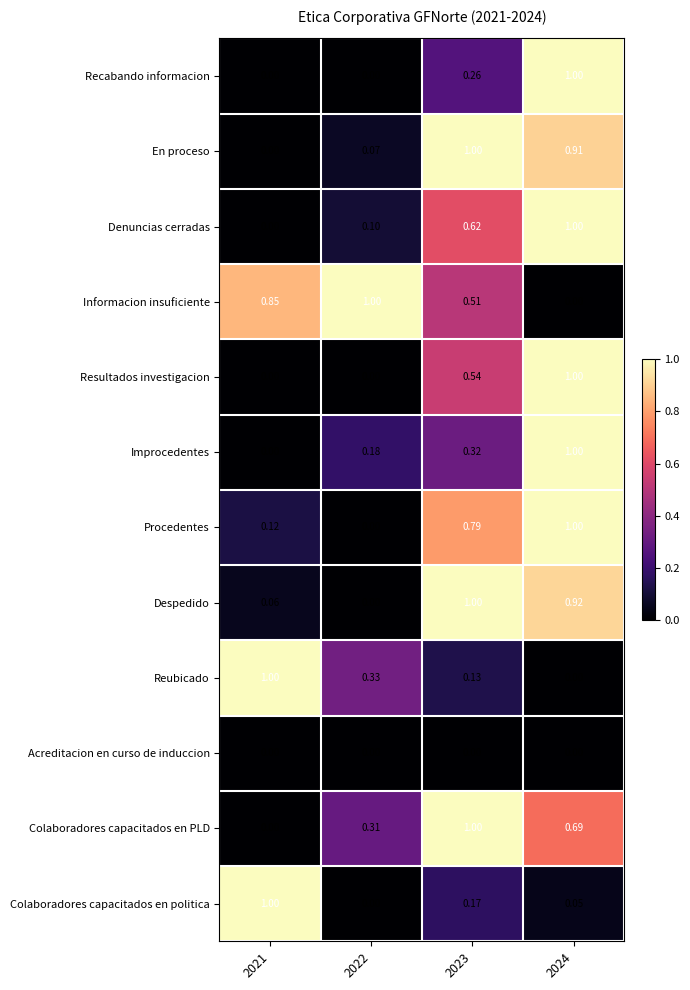

Which series has the largest total across all categories?

Informacion insuficiente